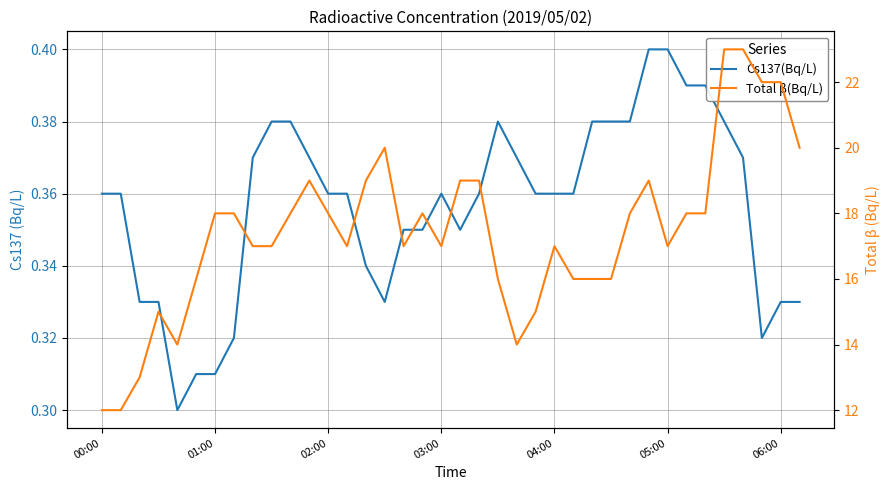

Between 22 and 33, which is larger?

33